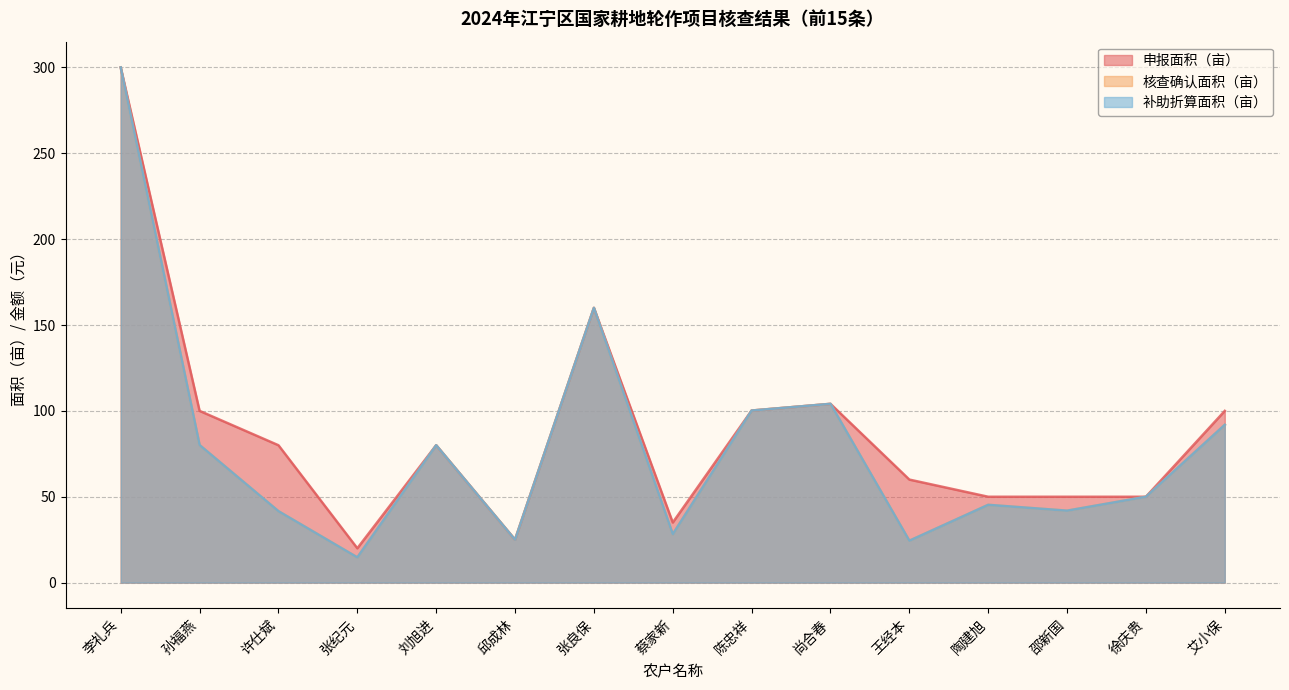

Read the 补助金额（167元／亩） value at 孙福燕.

80.1